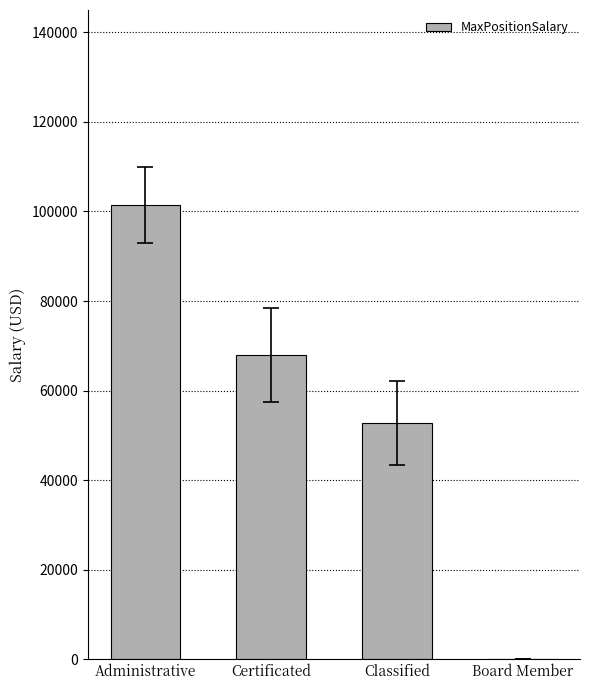

Is it true that the value at Board Member is 0.0?

True